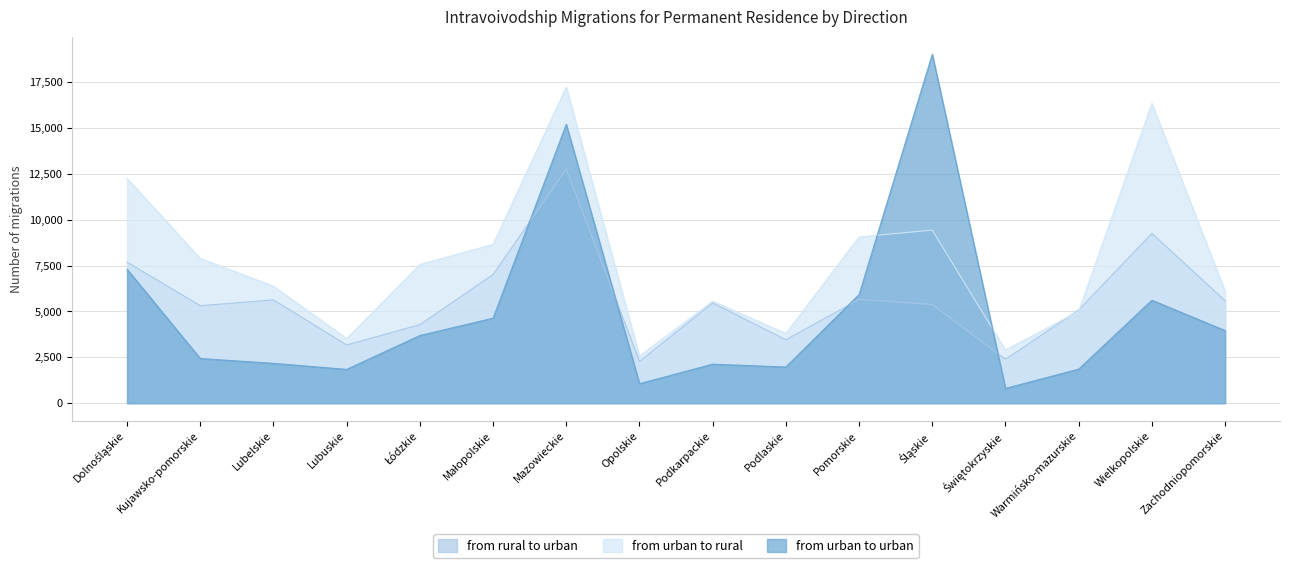

Is the value of from urban to urban at Łódzkie greater than the value of from urban to rural at Dolnośląskie?

No